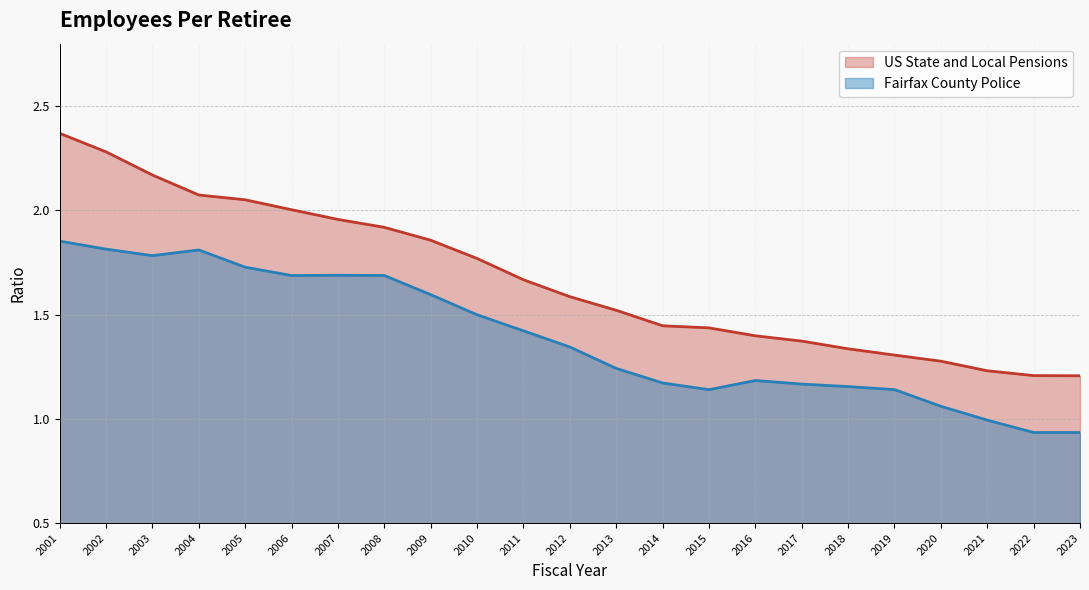

At which label does US State and Local Pensions reach its minimum?

2023